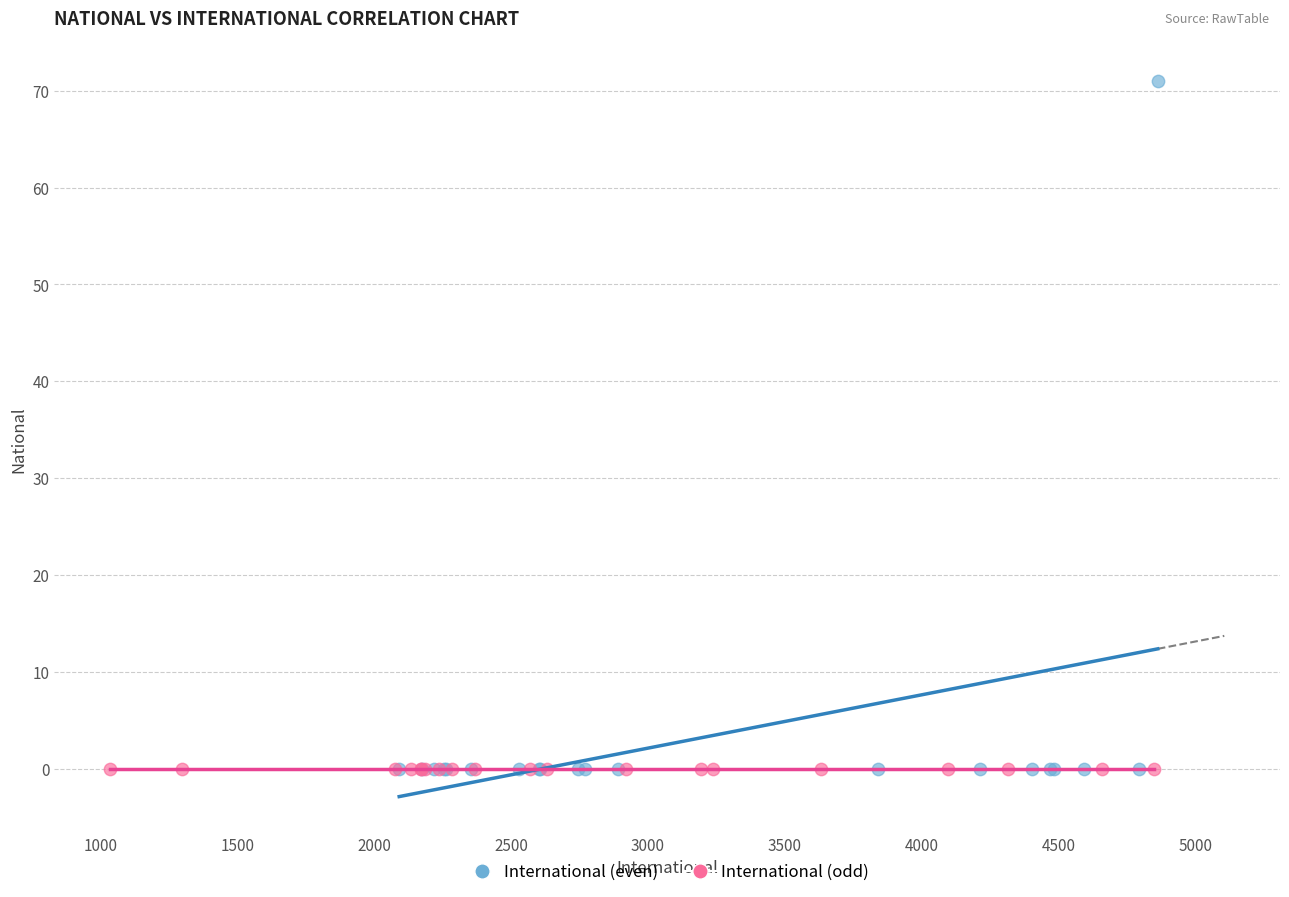

What are all the series names shown in the legend?

International (even), International (odd)